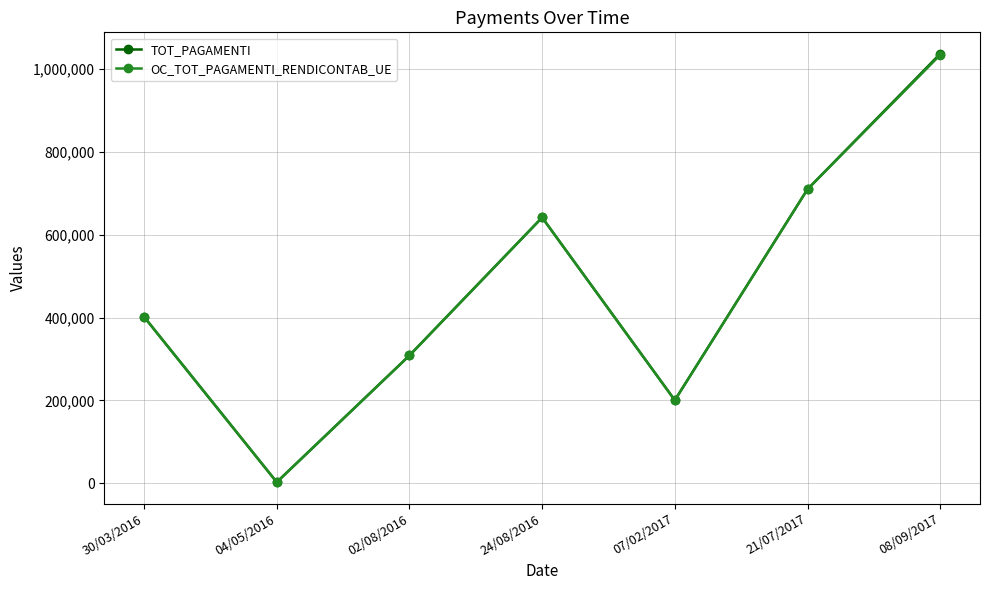

How many values in the TOT_PAGAMENTI series exceed 401872?

4